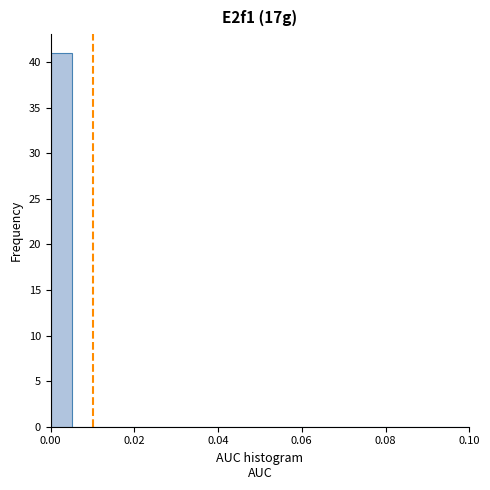

Read against the x-axis, roughly where is the centre of the tallest bar?

0.002